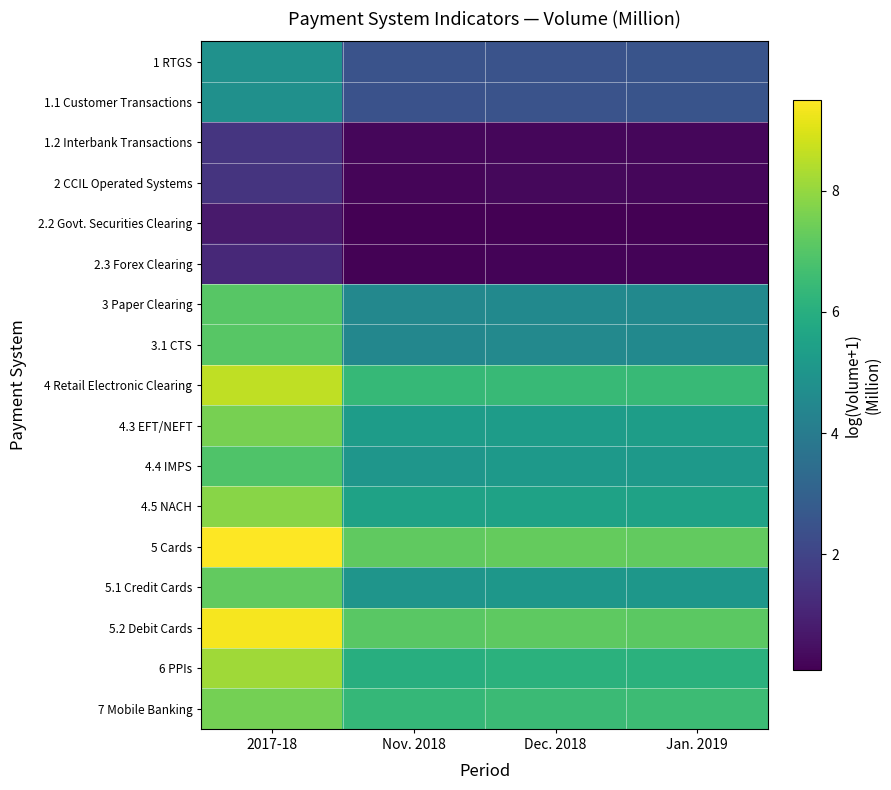

Reading left to right, list all the values displayed in this chart.

1 RTGS: 2017-18=4.8	Nov. 2018=2.5	Dec. 2018=2.5	Jan. 2019=2.5
1.1 Customer Transactions: 2017-18=4.8	Nov. 2018=2.5	Dec. 2018=2.5	Jan. 2019=2.5
1.2 Interbank Transactions: 2017-18=1.6	Nov. 2018=0.2	Dec. 2018=0.2	Jan. 2019=0.2
2 CCIL Operated Systems: 2017-18=1.5	Nov. 2018=0.2	Dec. 2018=0.3	Jan. 2019=0.3
2.2 Govt. Securities Clearing: 2017-18=0.8	Nov. 2018=0.1	Dec. 2018=0.1	Jan. 2019=0.1
2.3 Forex Clearing: 2017-18=1.2	Nov. 2018=0.1	Dec. 2018=0.2	Jan. 2019=0.2
3 Paper Clearing: 2017-18=7.1	Nov. 2018=4.5	Dec. 2018=4.5	Jan. 2019=4.6
3.1 CTS: 2017-18=7.0	Nov. 2018=4.5	Dec. 2018=4.5	Jan. 2019=4.5
4 Retail Electronic Clearing: 2017-18=8.6	Nov. 2018=6.4	Dec. 2018=6.4	Jan. 2019=6.4
4.3 EFT/NEFT: 2017-18=7.6	Nov. 2018=5.3	Dec. 2018=5.3	Jan. 2019=5.3
4.4 IMPS: 2017-18=6.9	Nov. 2018=5.0	Dec. 2018=5.2	Jan. 2019=5.2
4.5 NACH: 2017-18=7.8	Nov. 2018=5.5	Dec. 2018=5.5	Jan. 2019=5.5
5 Cards: 2017-18=9.5	Nov. 2018=7.2	Dec. 2018=7.3	Jan. 2019=7.3
5.1 Credit Cards: 2017-18=7.3	Nov. 2018=5.0	Dec. 2018=5.1	Jan. 2019=5.1
5.2 Debit Cards: 2017-18=9.4	Nov. 2018=7.1	Dec. 2018=7.2	Jan. 2019=7.1
6 PPIs: 2017-18=8.1	Nov. 2018=6.0	Dec. 2018=6.1	Jan. 2019=6.1
7 Mobile Banking: 2017-18=7.5	Nov. 2018=6.4	Dec. 2018=6.5	Jan. 2019=6.6